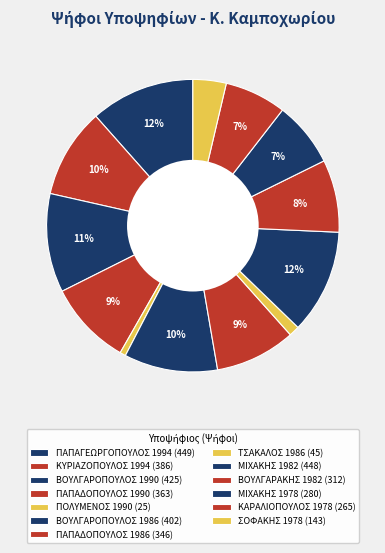

How much of the chart is everything except ΠΟΛΥΜΕΝΟΣ 1990?

99.4%